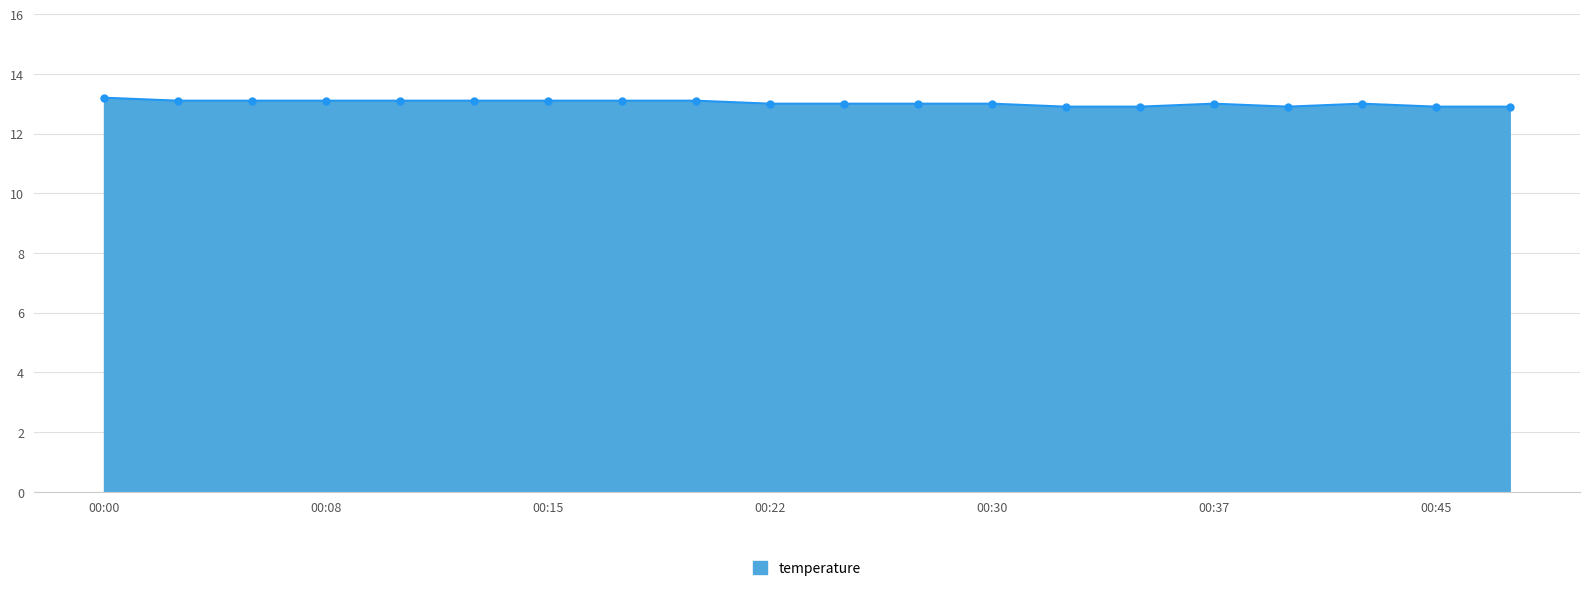

What is the minimum value shown in the chart?

12.9